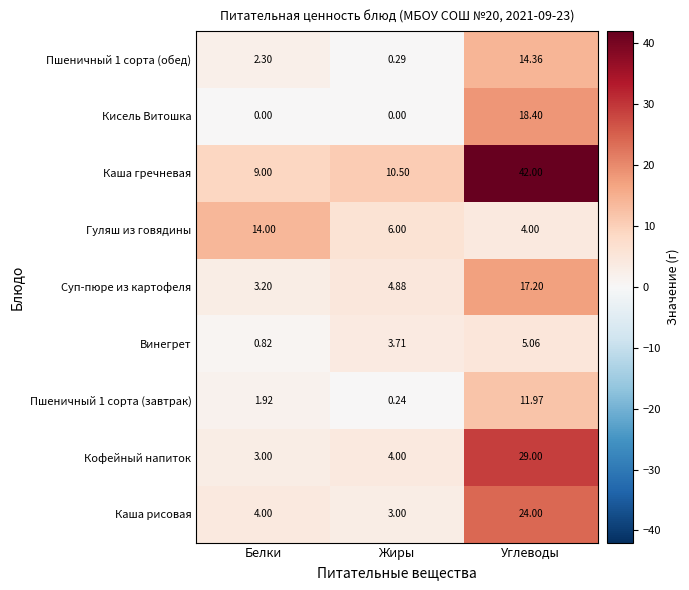

Which category has the lowest value in the Суп-пюре из картофеля series?

Белки